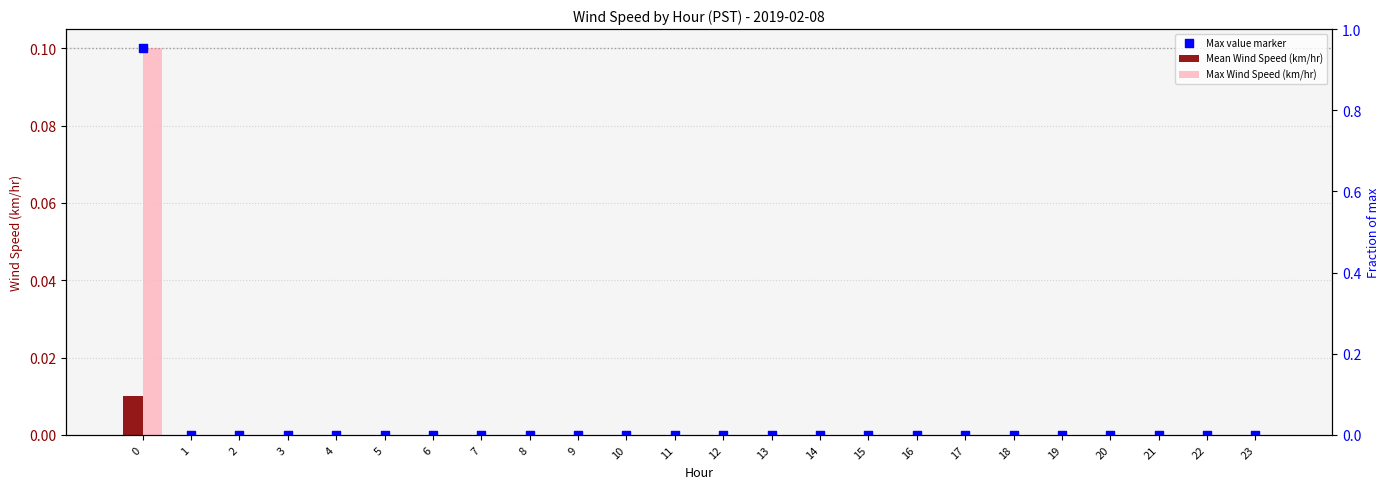

What are all the series names shown in the legend?

Mean Wind Speed (km/hr), Max Wind Speed (km/hr), Max value marker